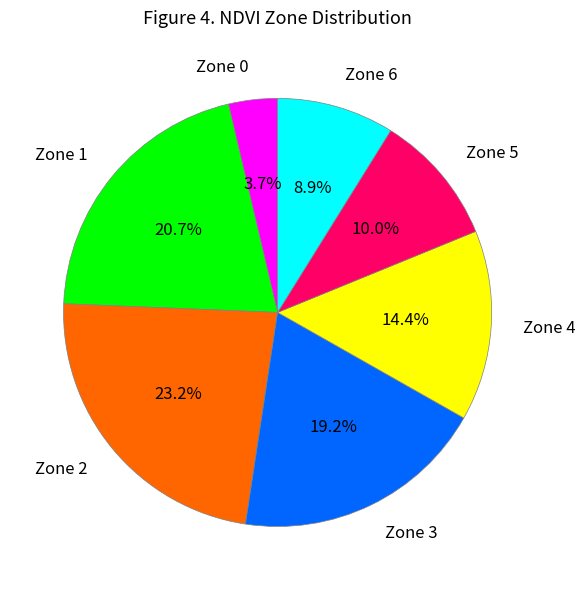

To the nearest percent, what is the average slice percentage?

14%